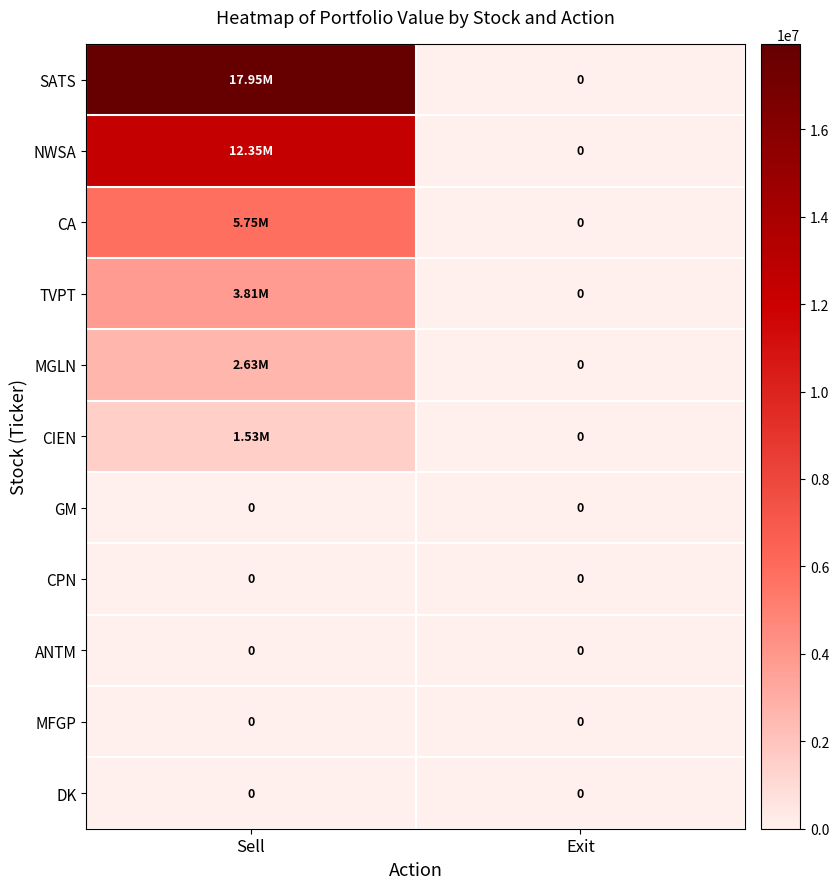

How many TVPT values are between 0 and 3807000?

2